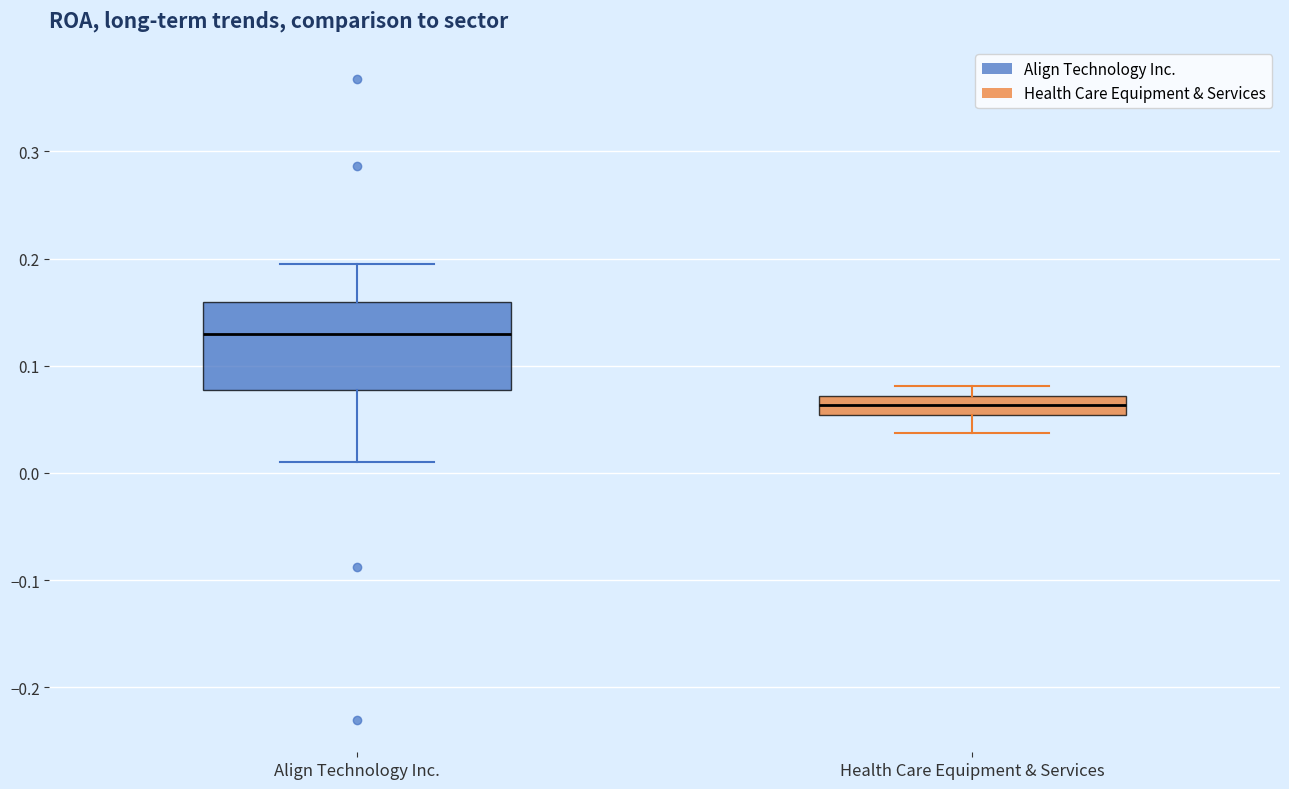

Where is the lower edge of the box for Health Care Equipment & Services on the y-axis? The values are not printed on the chart, so give them approximately, as read against the axis.

0.05